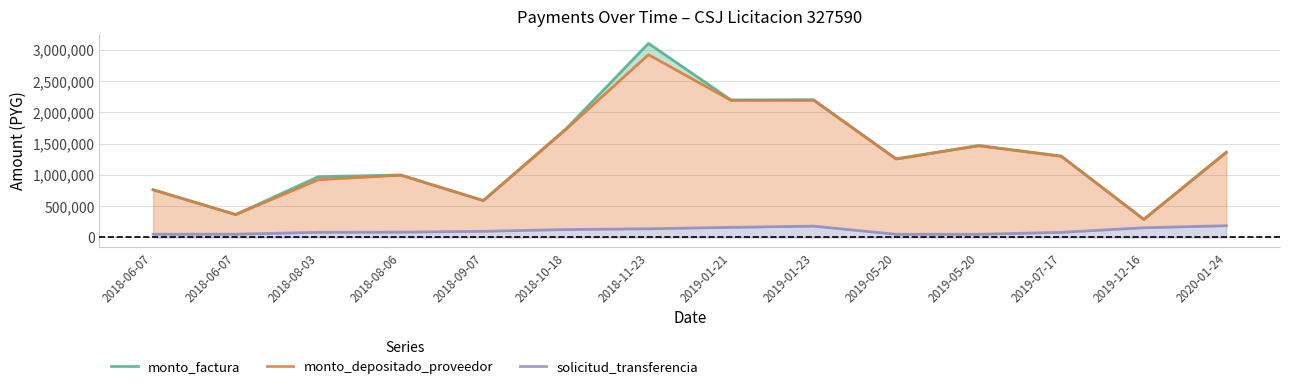

What is the approximate value of monto_factura at 2019-01-21?

2197316